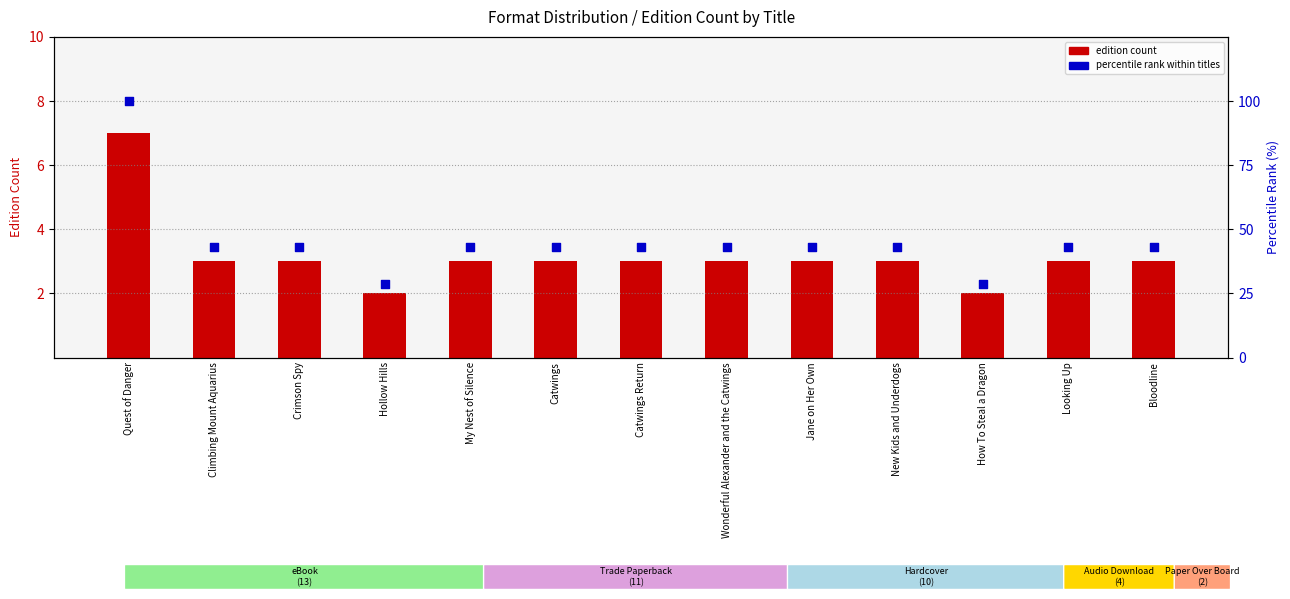

What is the total value across all series at Catwings Return?

45.9